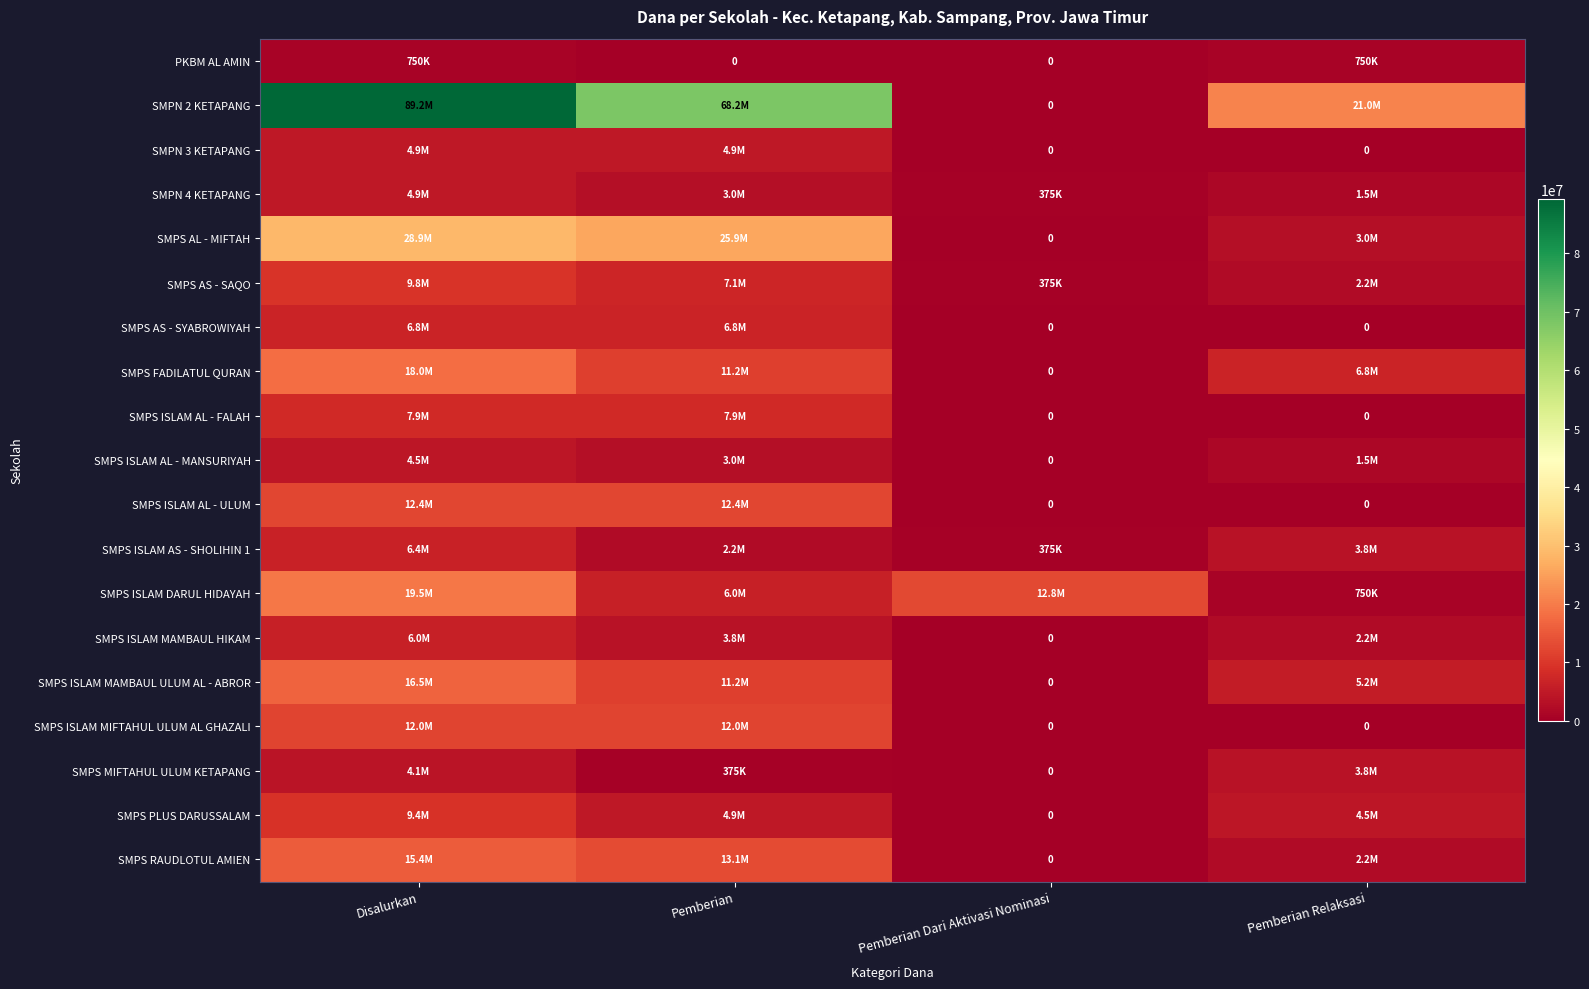

Which has a higher value, Pemberian Relaksasi or Pemberian Dari Aktivasi Nominasi?

Pemberian Relaksasi